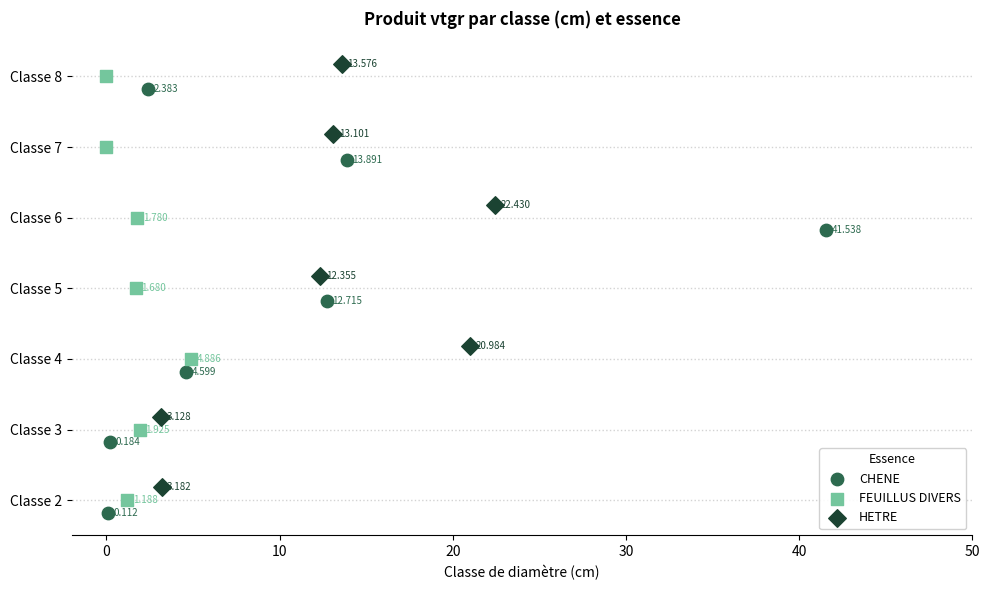

Which series contains the lowest Y value?

CHENE